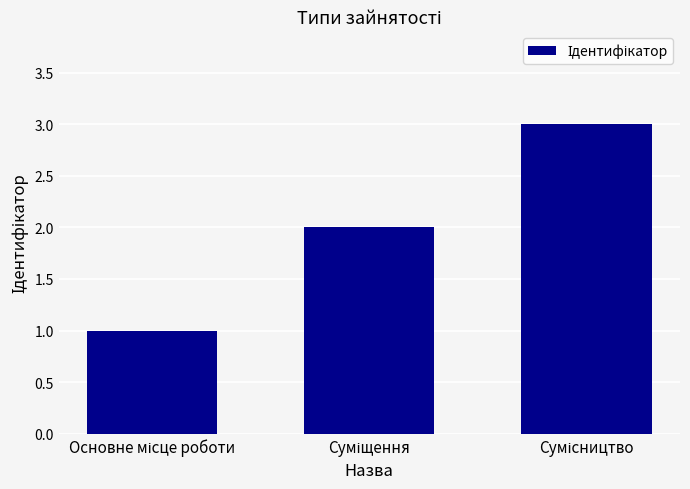

Count the number of data series in this chart.

1